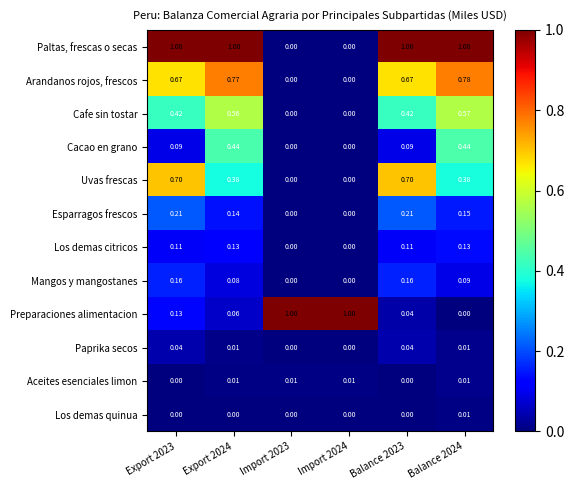

Which series changed the most between Export 2023 and Import 2024?

Paltas, frescas o secas